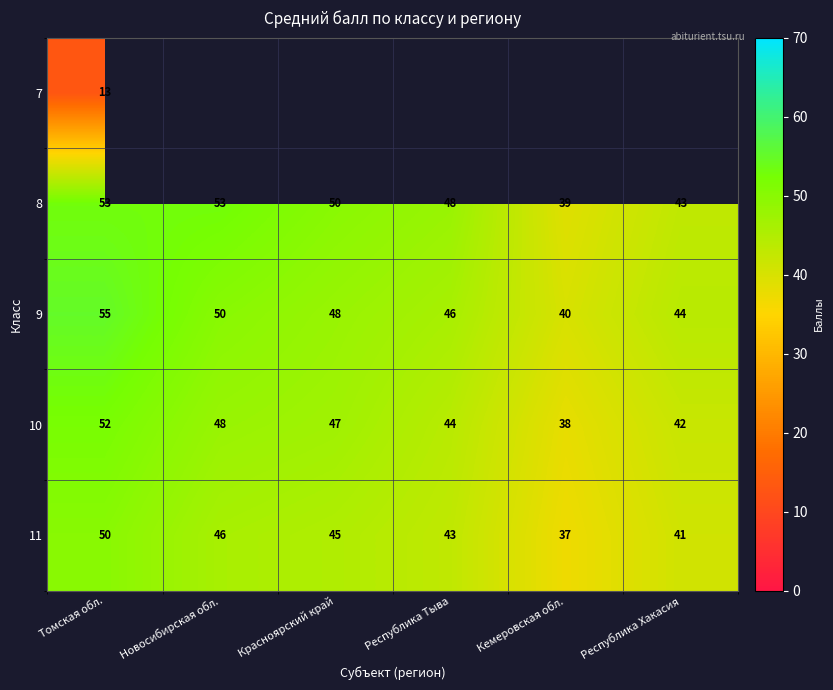

At how many categories does at least one series exceed 26?

6